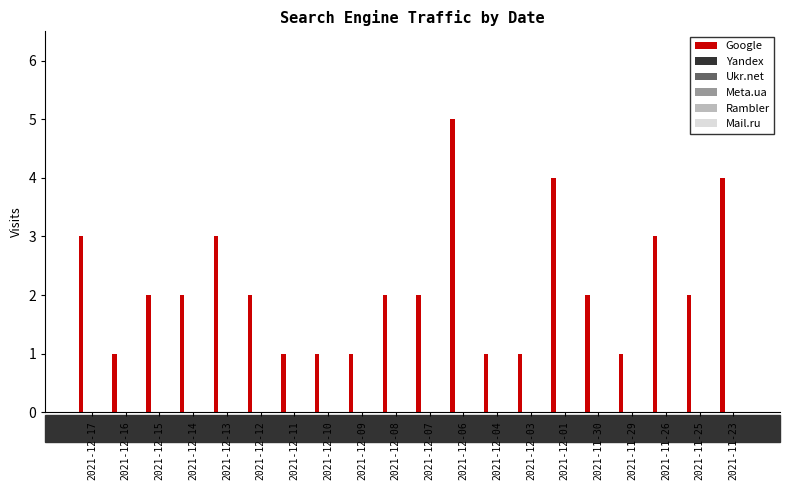

How many distinct data groups are displayed?

1